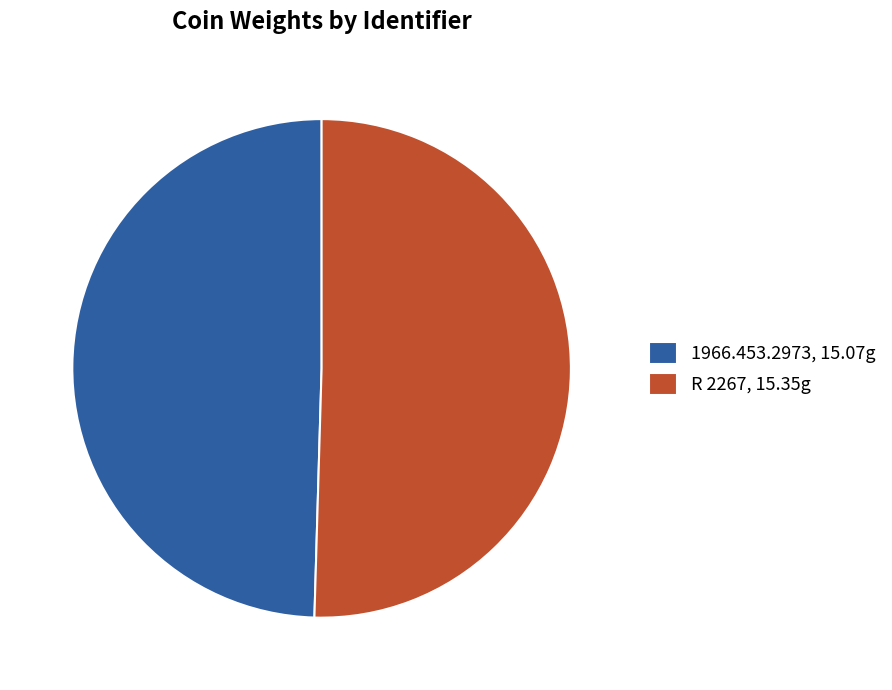

Which slice is the smallest?

1966.453.2973